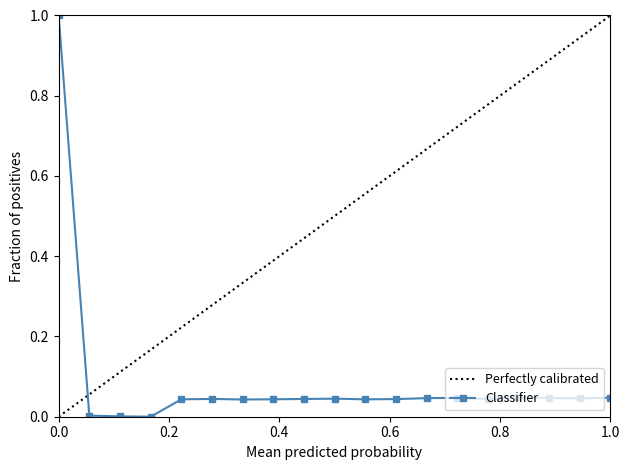

What is the greatest value displayed?

1.0